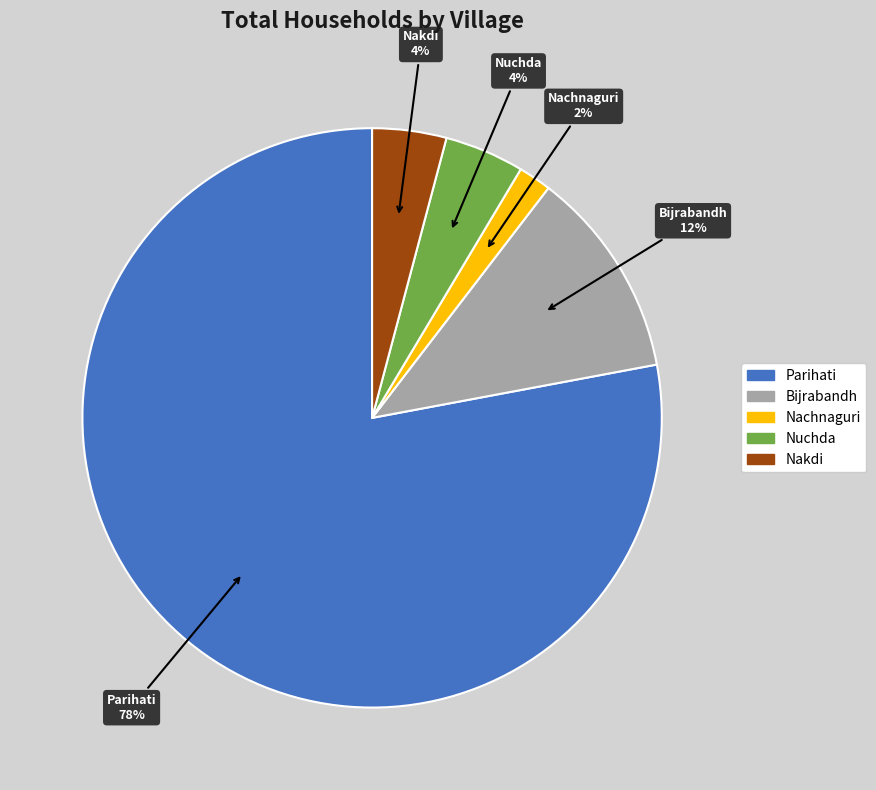

Is there a majority slice in this chart?

Yes